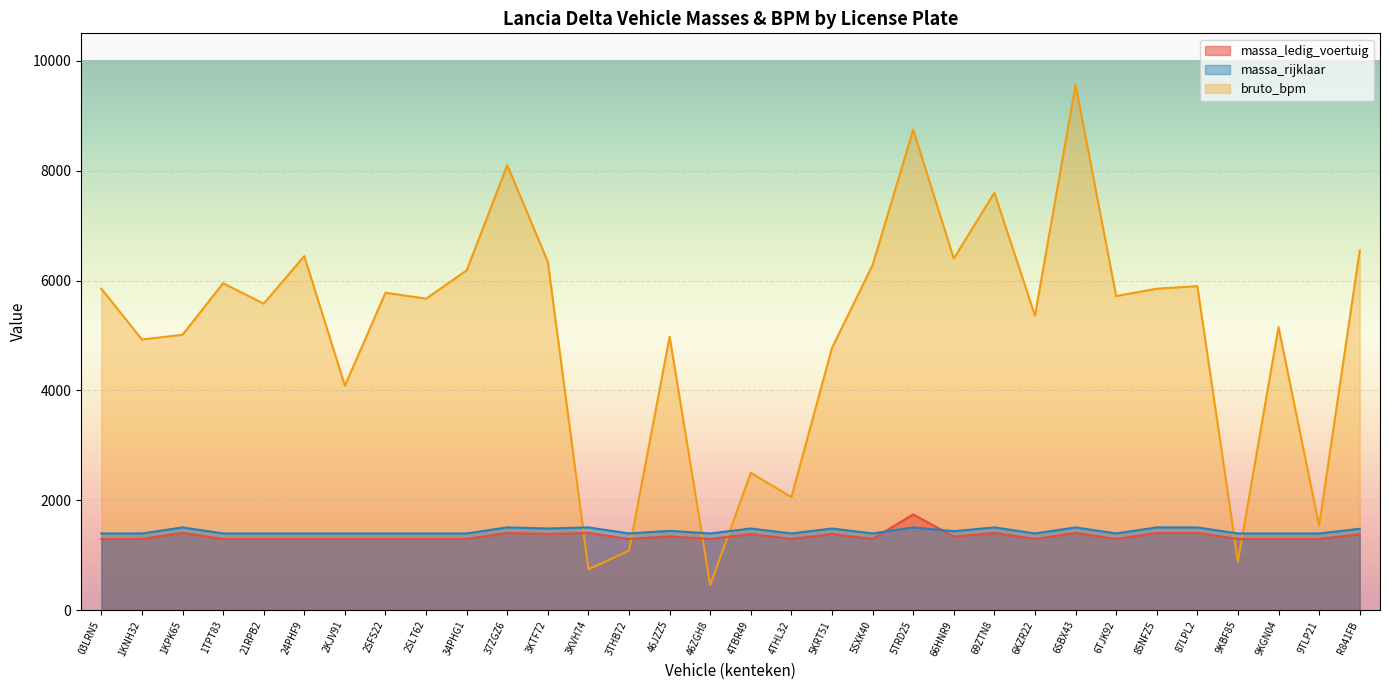

Which series has the largest total across all categories?

bruto_bpm